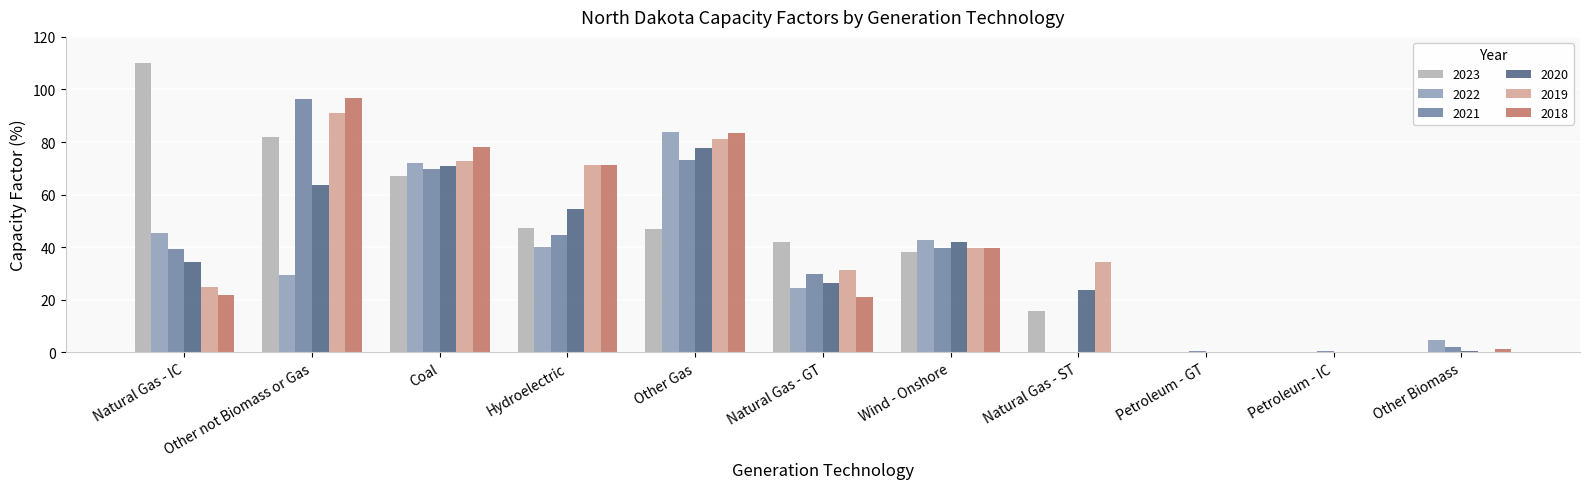

Is the value of 2019 at Natural Gas - IC greater than the value of 2022 at Other not Biomass or Gas?

No